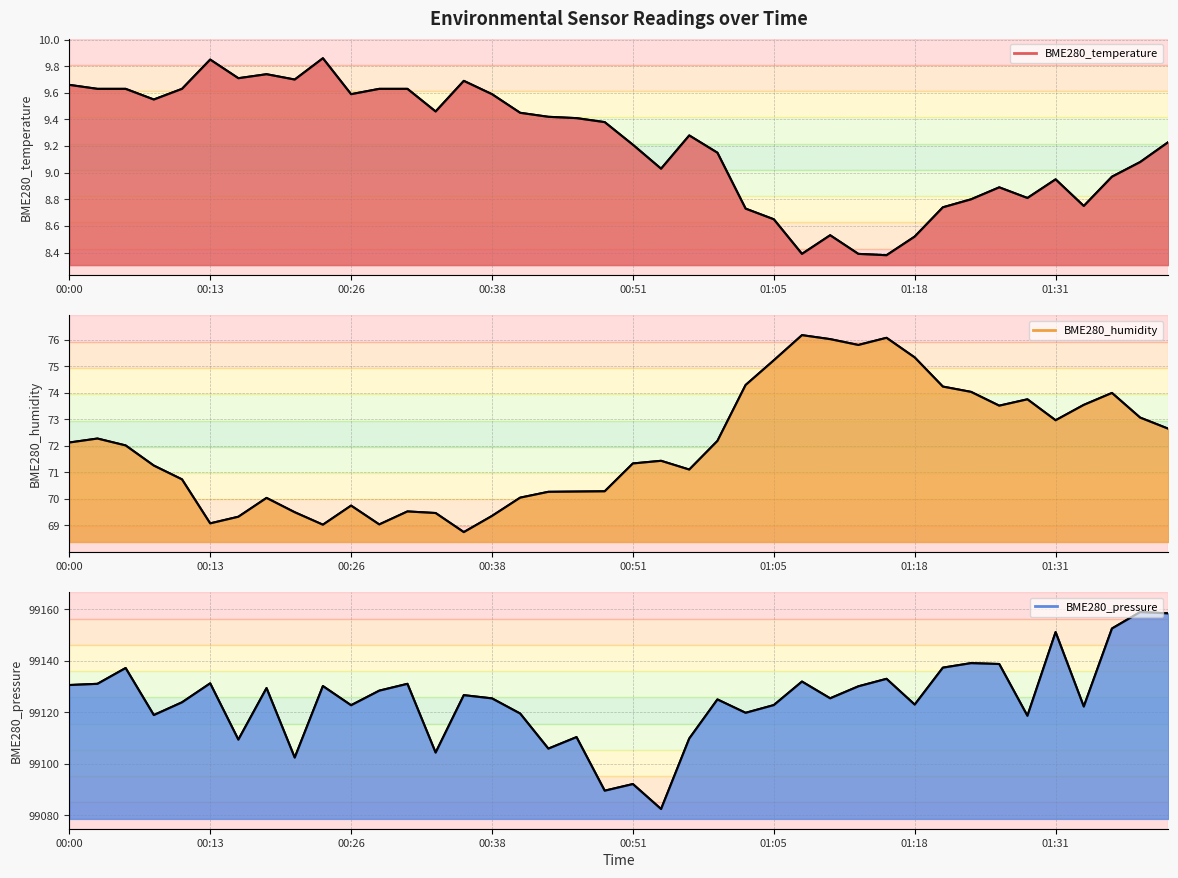

Does the chart display data point markers on the line(s)?

No